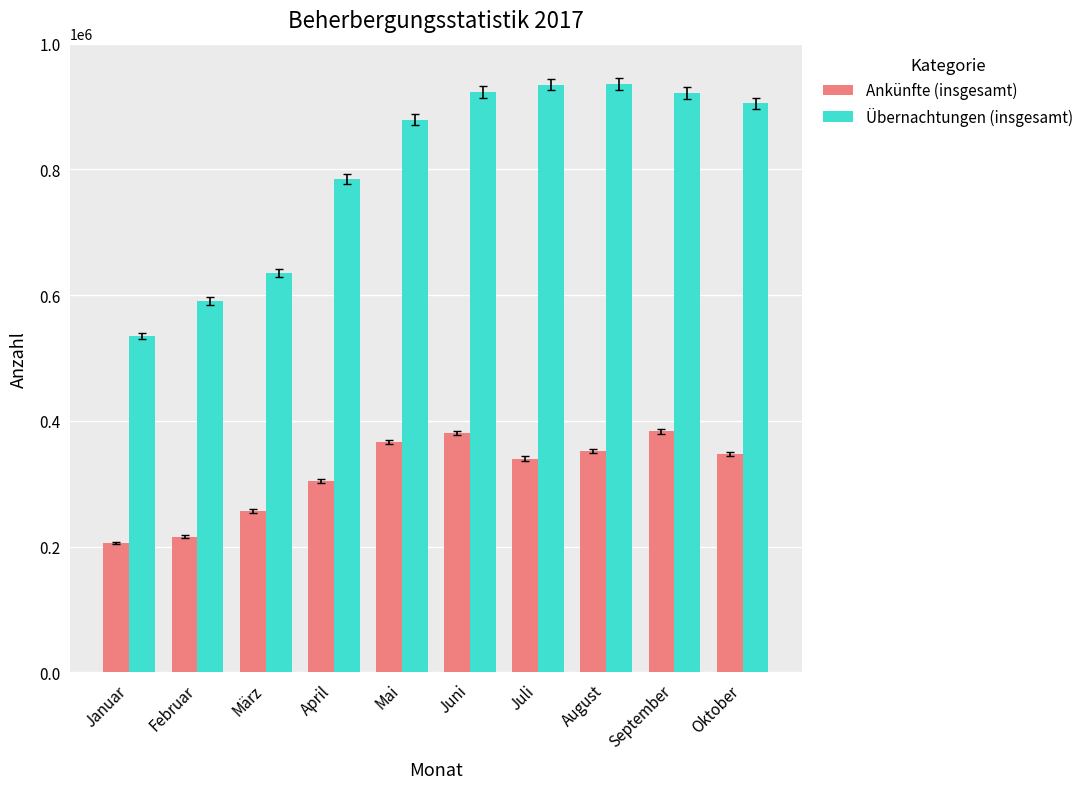

Between September and Oktober, which series saw the biggest shift?

Ankünfte (insgesamt)